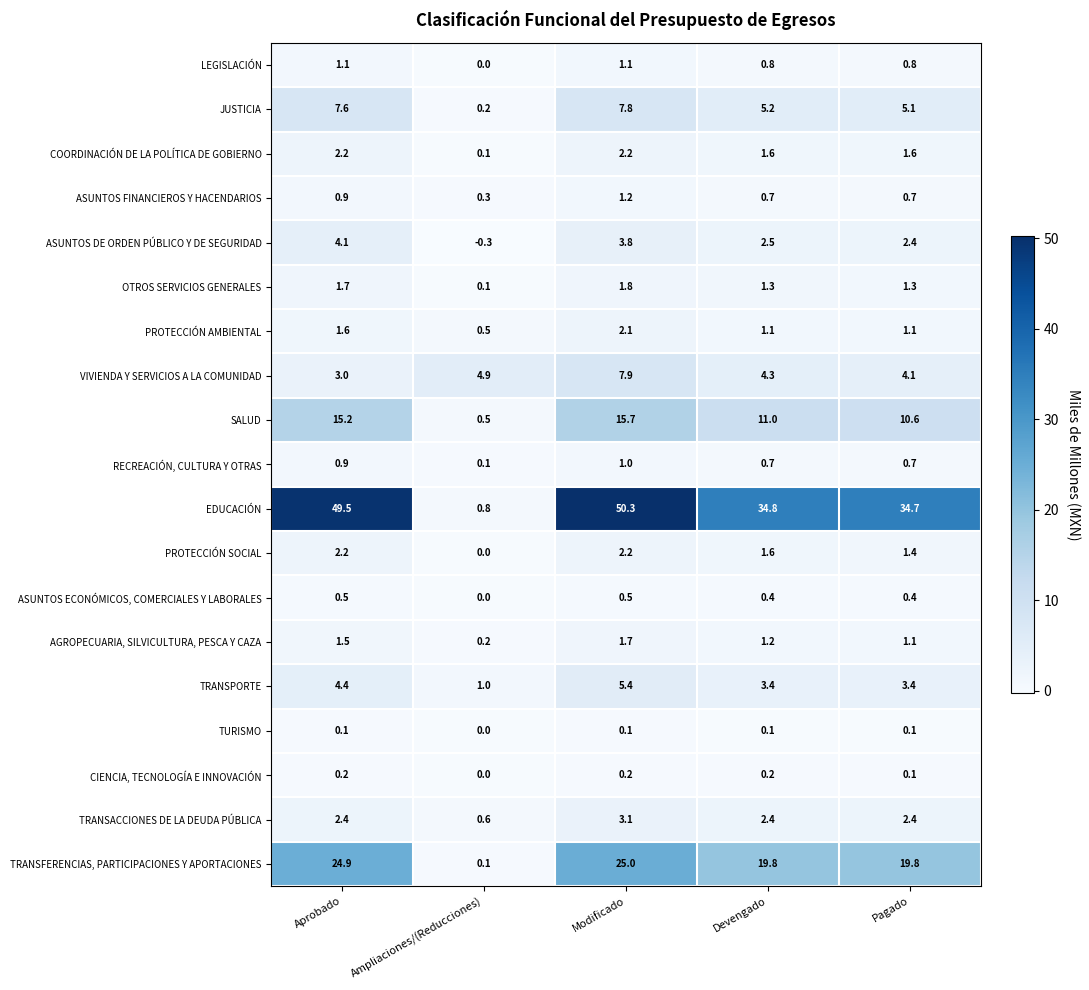

The ASUNTOS DE ORDEN PÚBLICO Y DE SEGURIDAD series shows 4.1 at Aprobado. True or false?

True